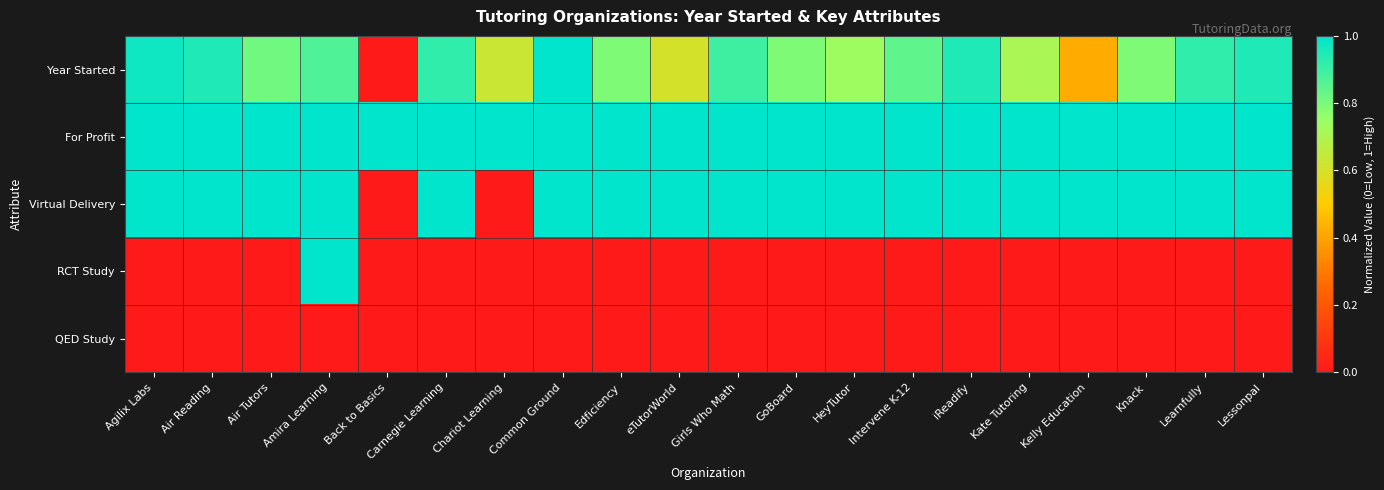

At Lessonpal, list the series in order from largest to smallest.

For Profit, Virtual Delivery, Year Started, RCT Study, QED Study